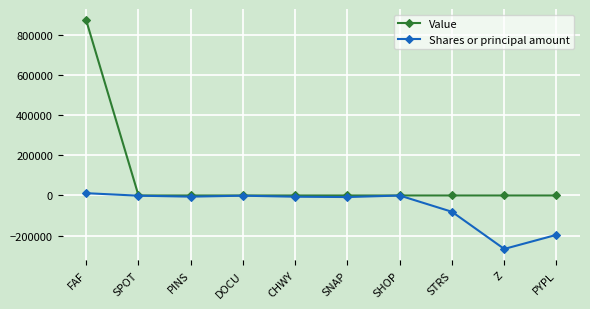

What position from the left is DOCU?

4